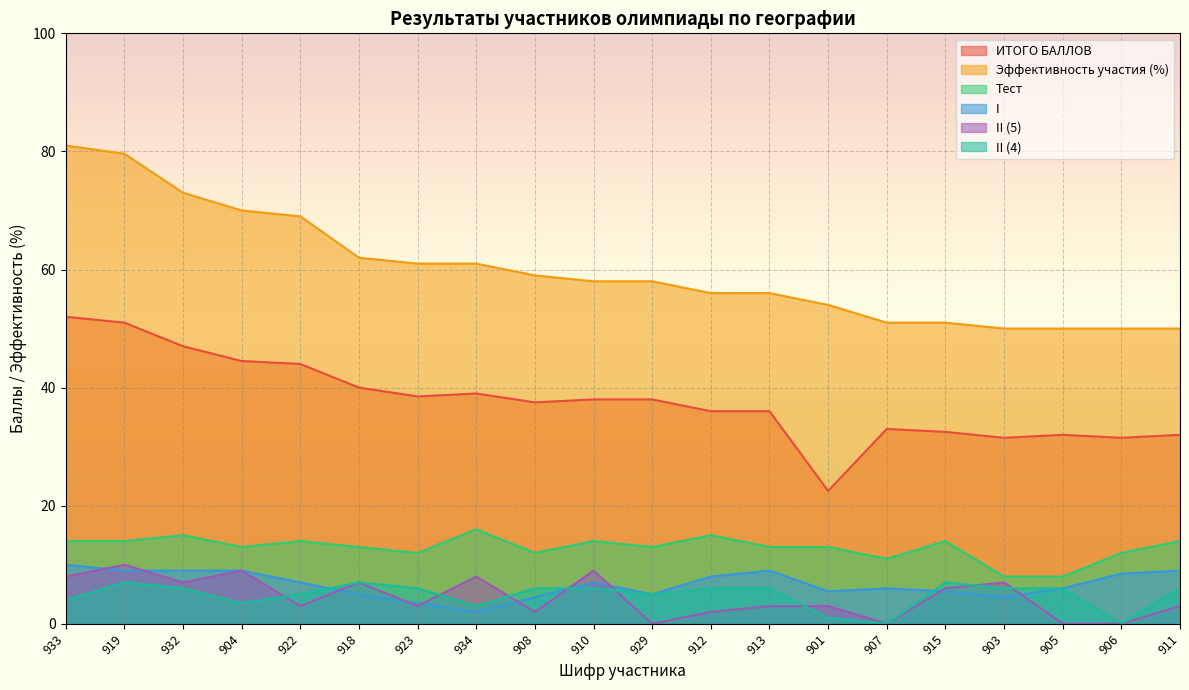

True or false: Эффективность участия (%) and II (5) intersect in this chart.

False